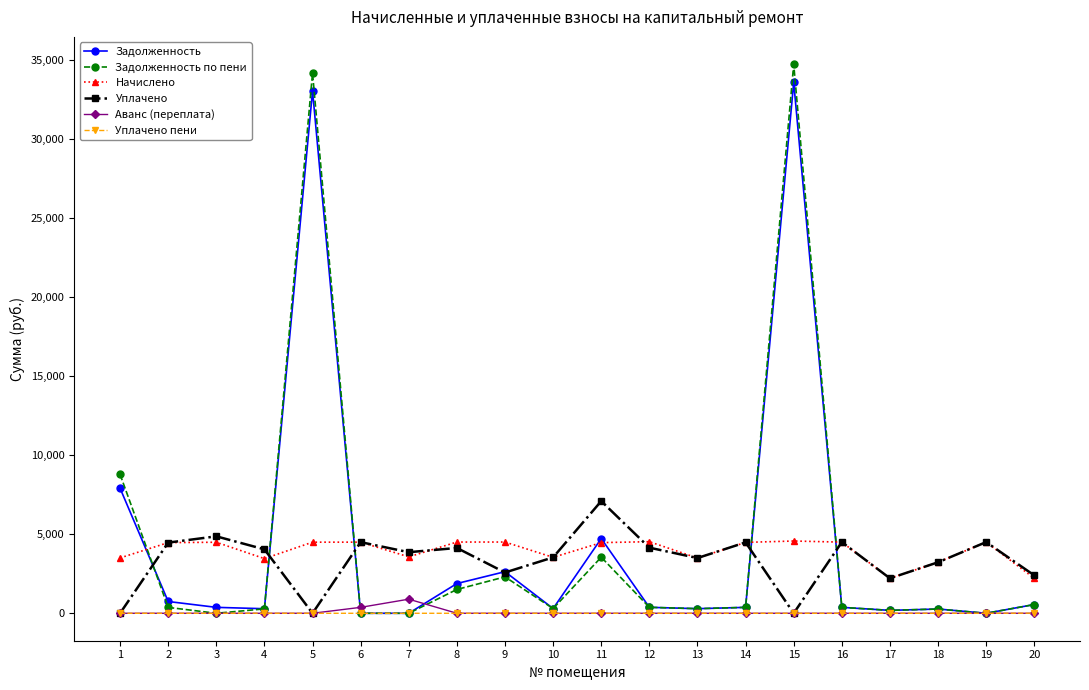

Is this an area chart (filled region under the line)?

No